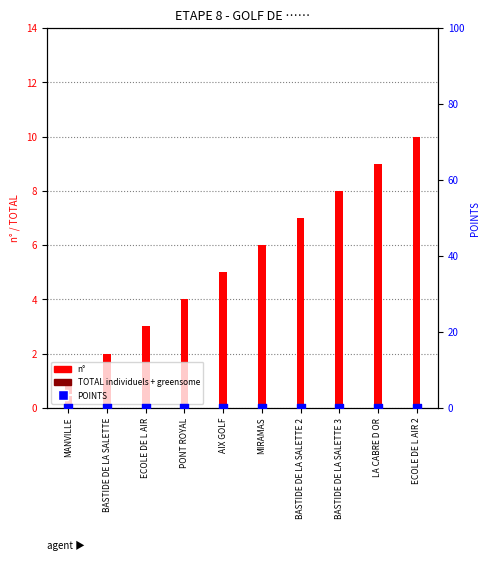

Which series has the largest total across all categories?

n°